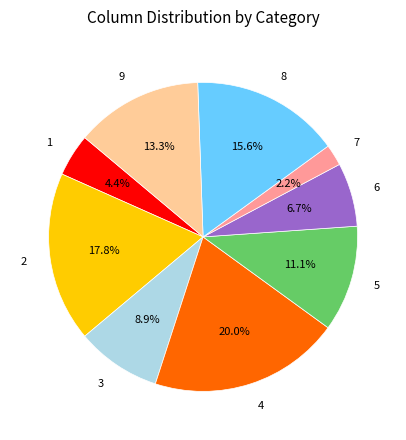

Rank the categories by value from highest to lowest.

4, 2, 8, 9, 5, 3, 6, 1, 7